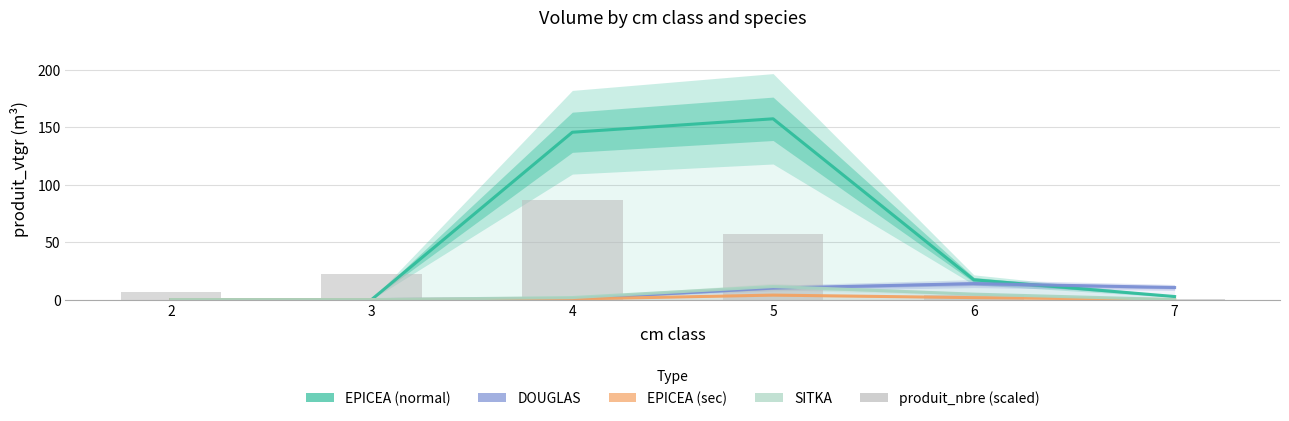

What is the maximum value shown in the chart?

157.6